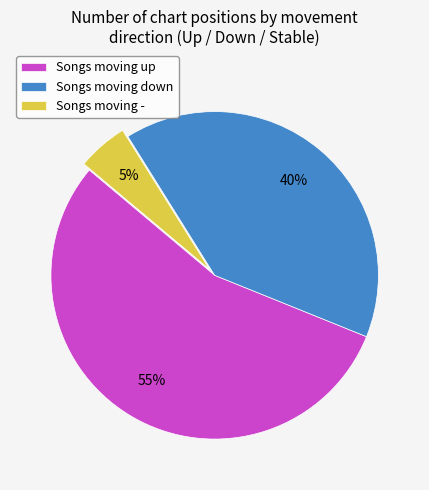

To the nearest percent, what percentage of the pie is Songs moving -?

5%